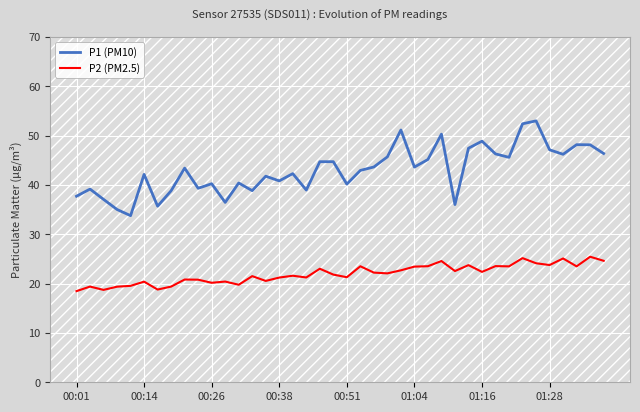

What is the lowest value of the P2 (PM2.5) series?

18.5